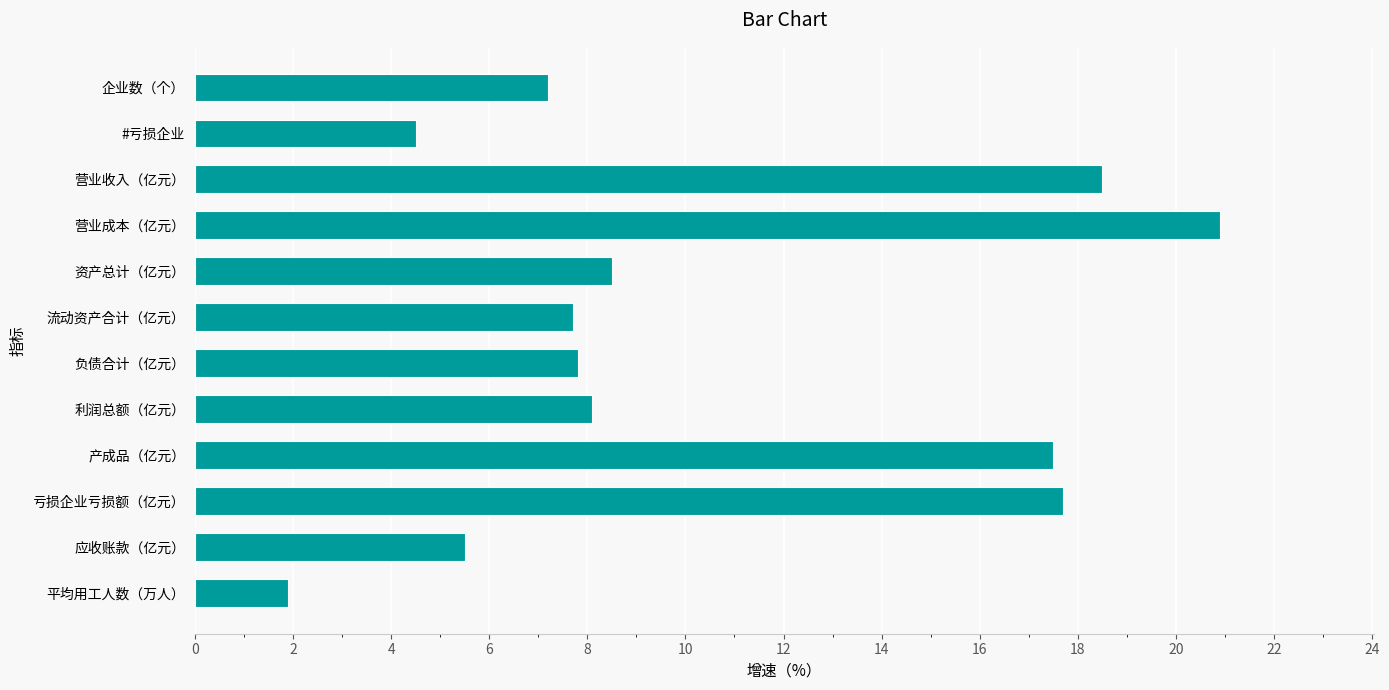

What position from the bottom is 应收账款（亿元）?

2